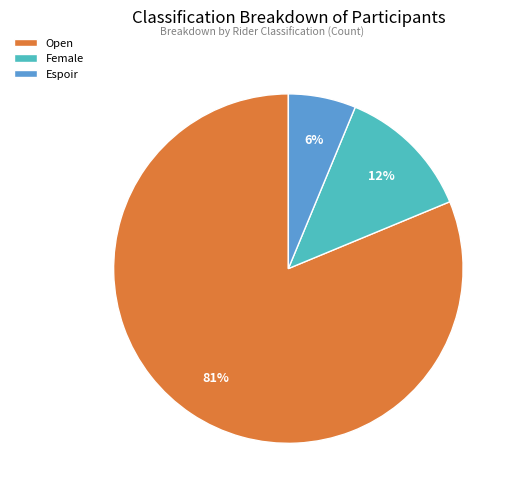

The Espoir slice represents 18% of the pie. True or false?

False